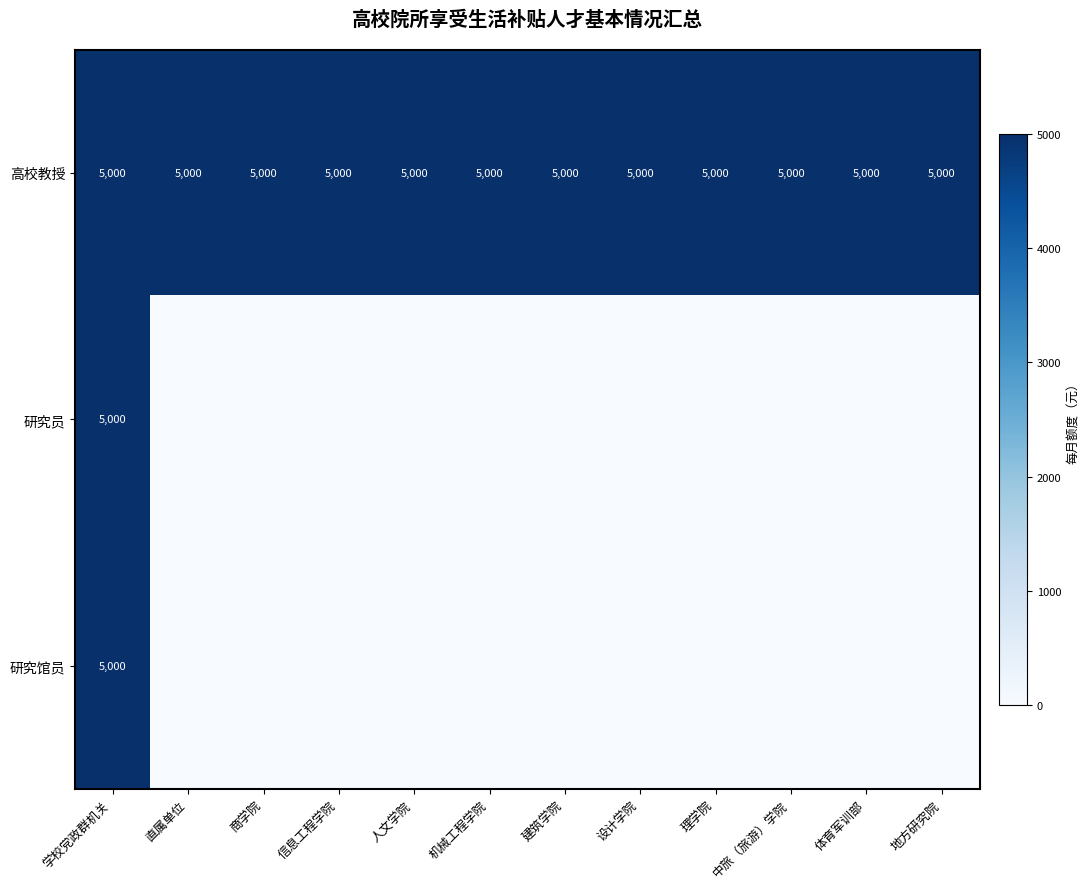

What is the difference between the highest and lowest values at 商学院?

5000